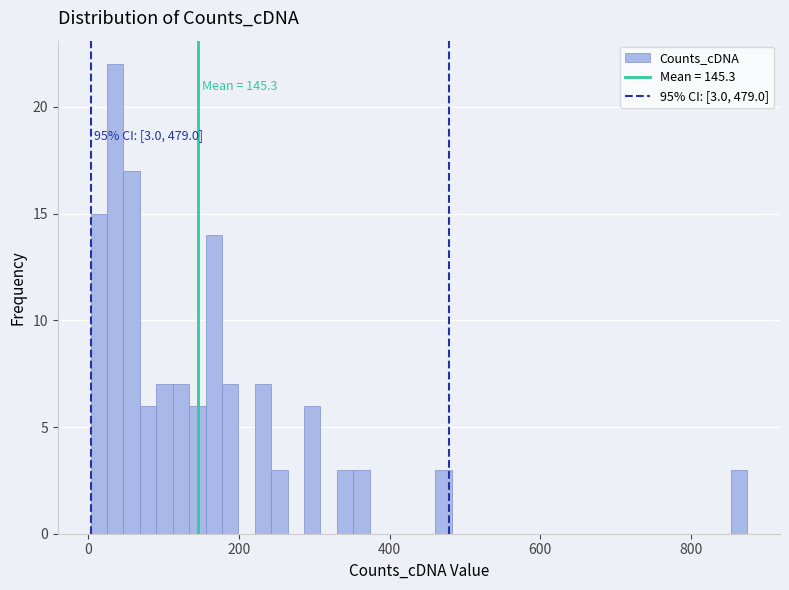

Around what value on the x-axis is the tallest bar? Give the approximate position of its centre, as read against the axis.

40